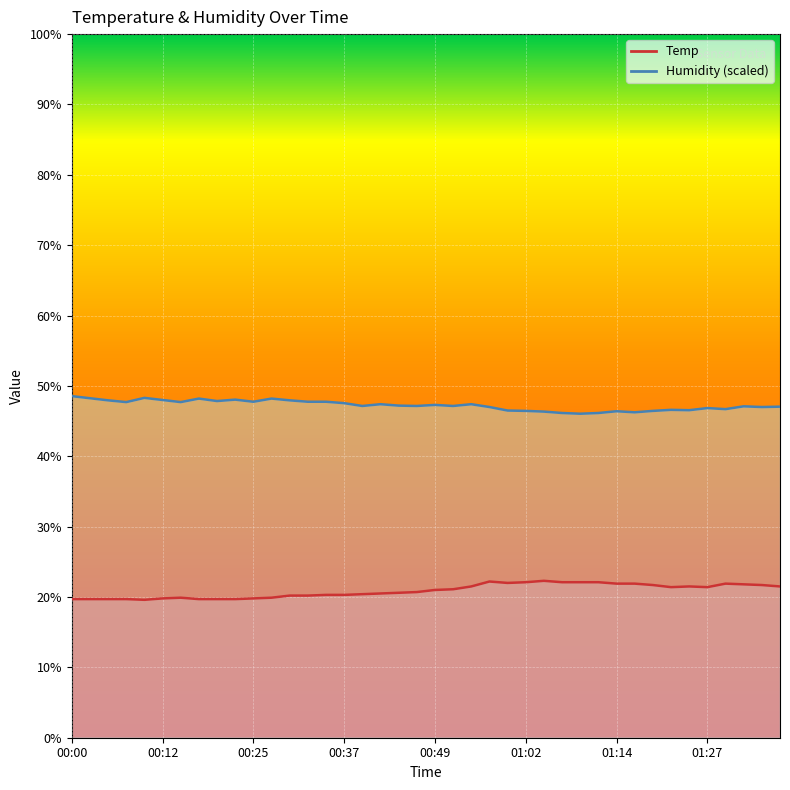

True or false: Humidity and Temp cross at least once.

False